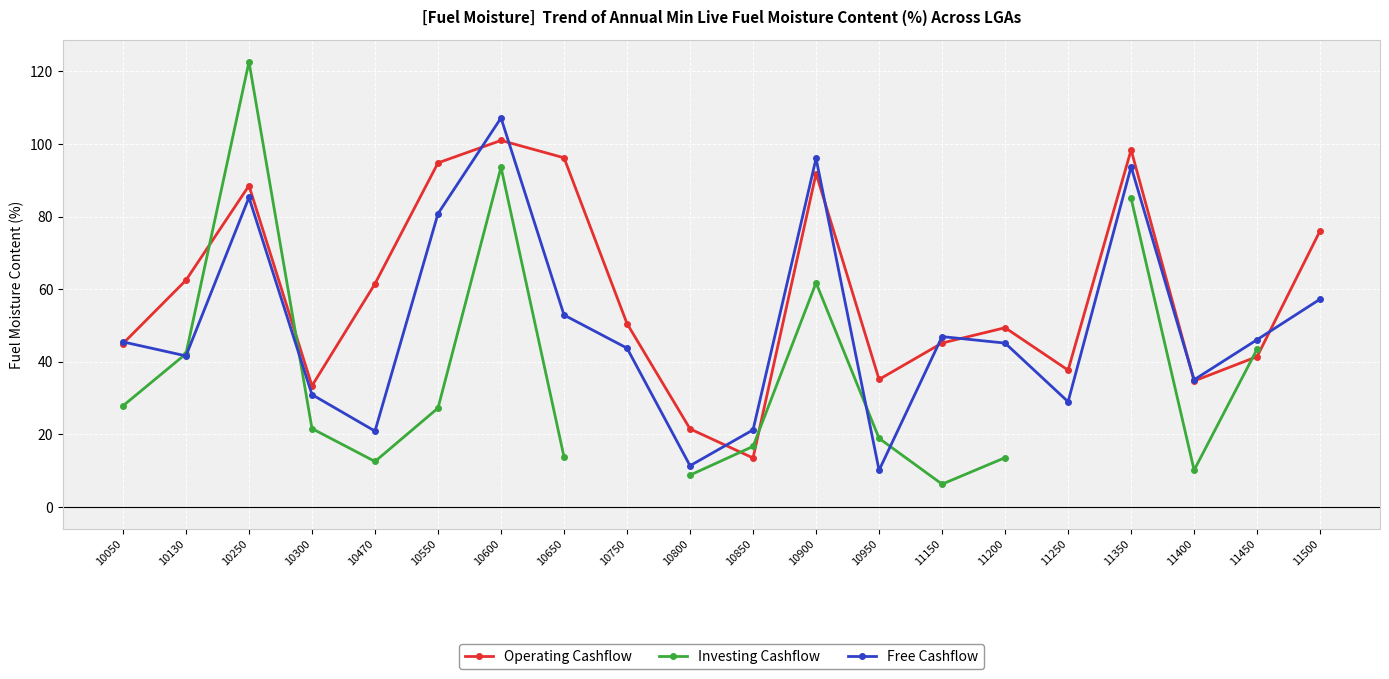

List the series in order of their peak value, lowest first.

Operating Cashflow, Free Cashflow, Investing Cashflow